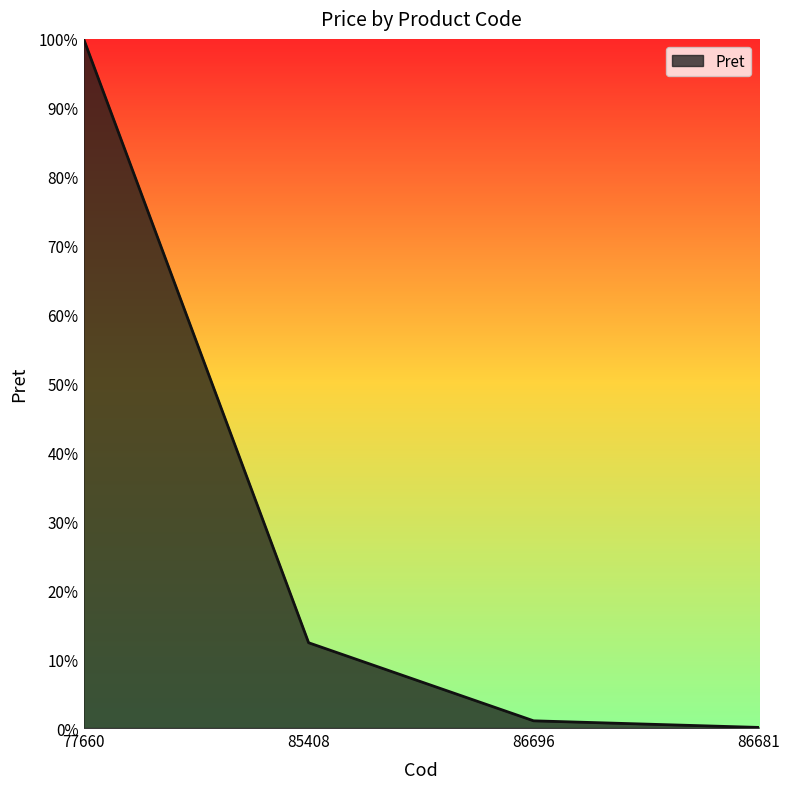

Reading left to right, list all the values displayed in this chart.

100.0	12.4	1.0	0.1